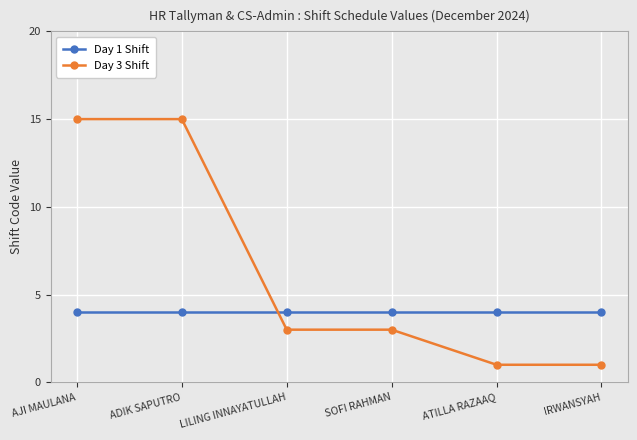

What is the maximum value shown in the chart?

15